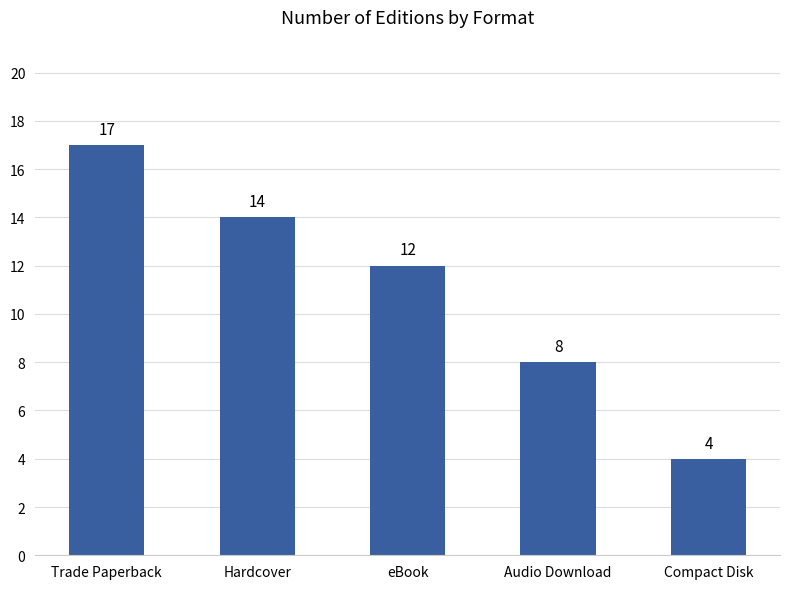

Between Hardcover and Audio Download, which is larger?

Hardcover